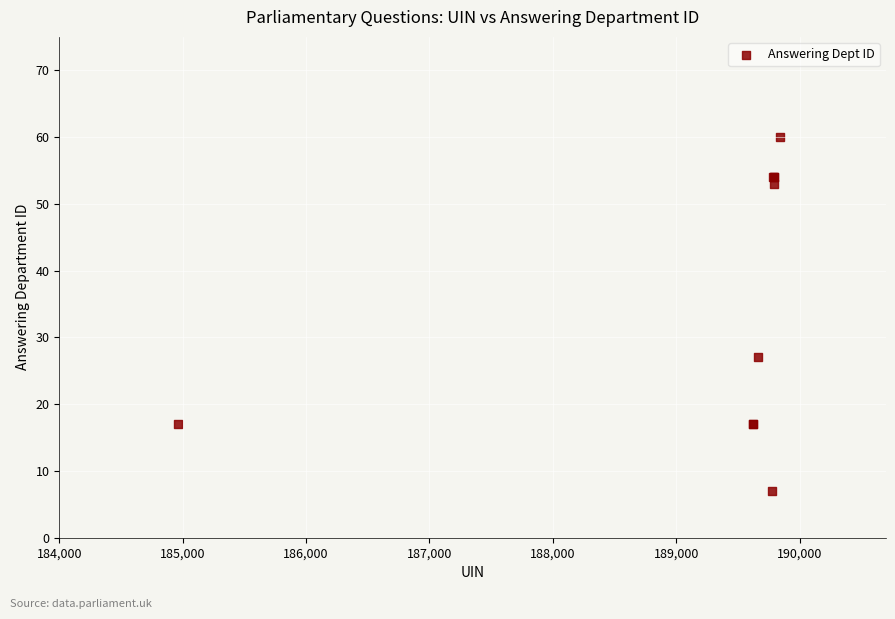

What Y value in the scatter plot is closest to 33?

27